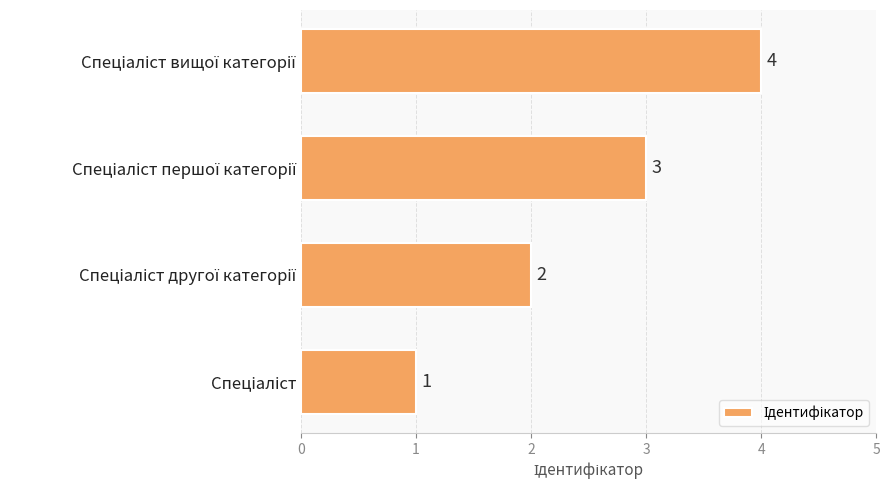

How many values are between 2 and 4?

3